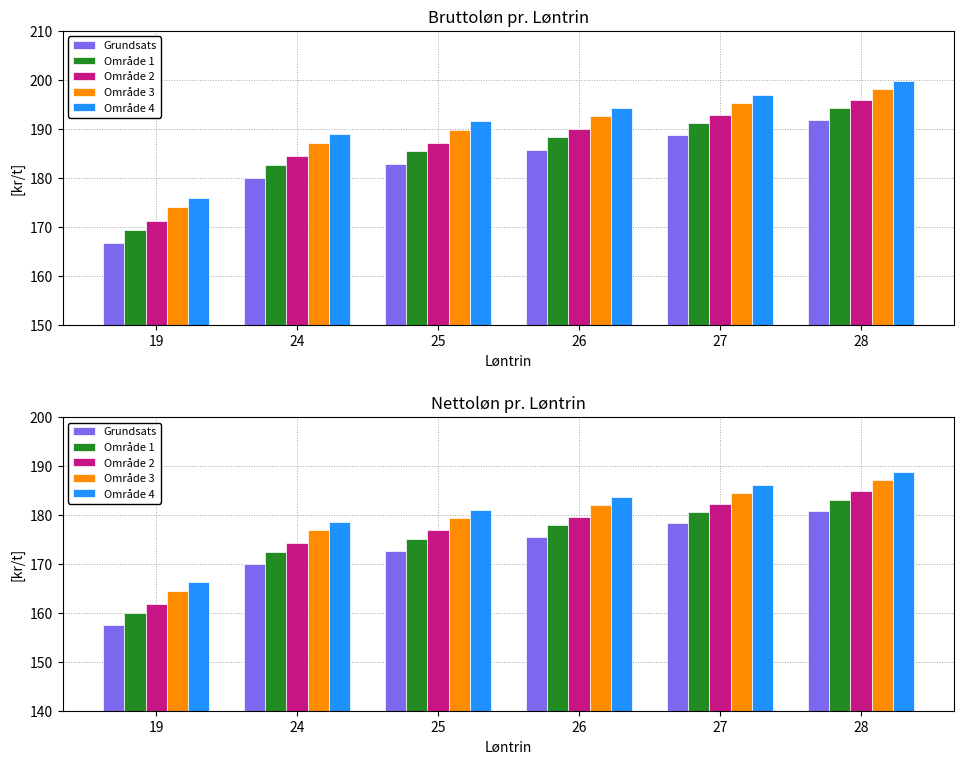

Where does the Område 2 series first go above 179?

26